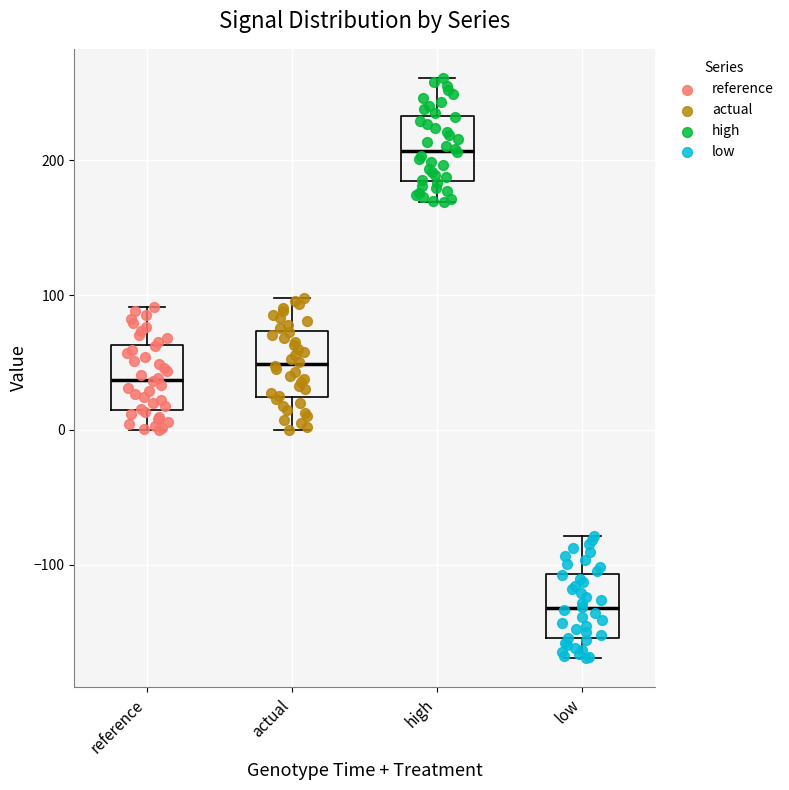

Which box has the lowest median line?

low